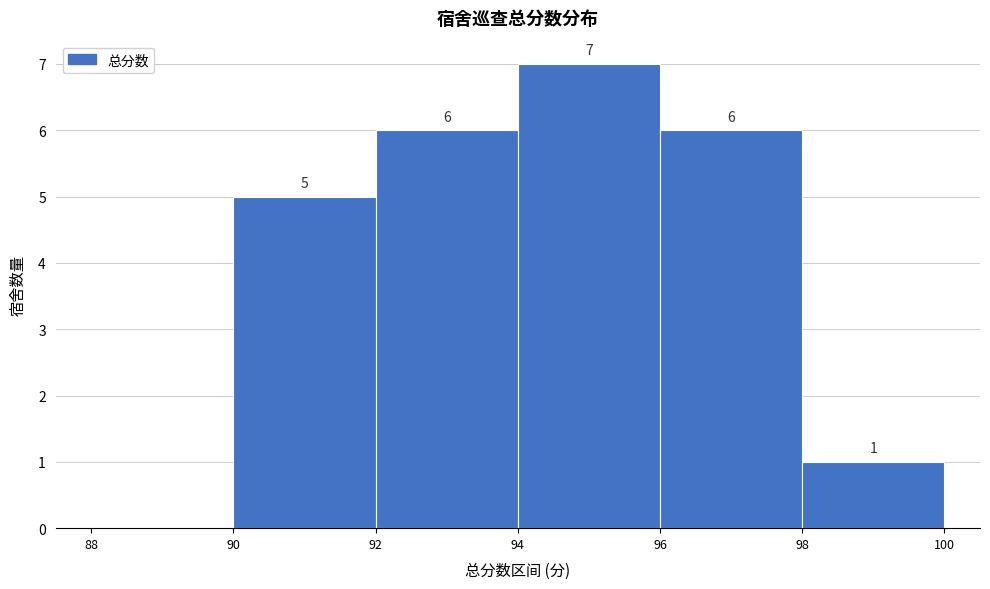

Over which range of the x-axis is the bar tallest?

94 to 96